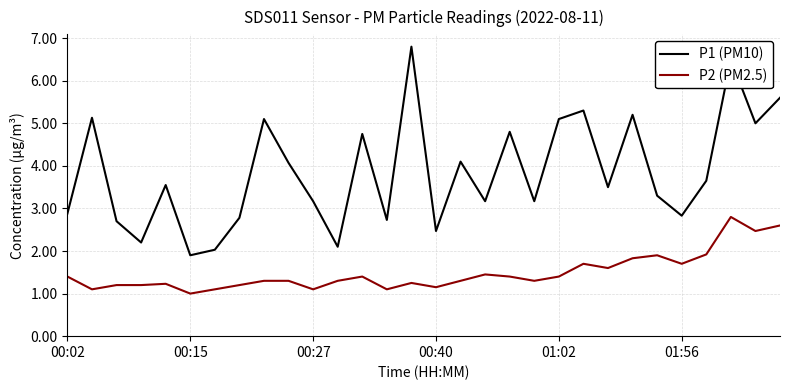

What is the minimum value shown in the chart?

1.0